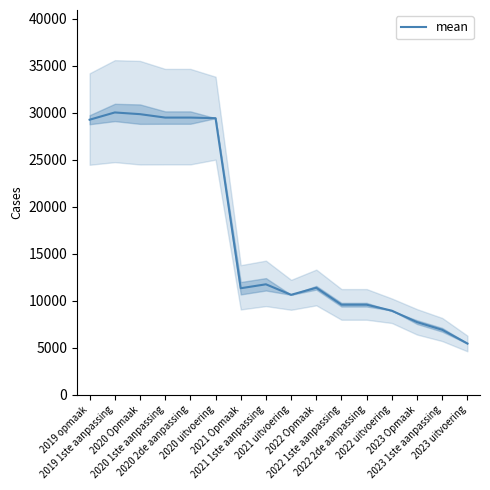

What position from the right is 2020 2de aanpassing?

12